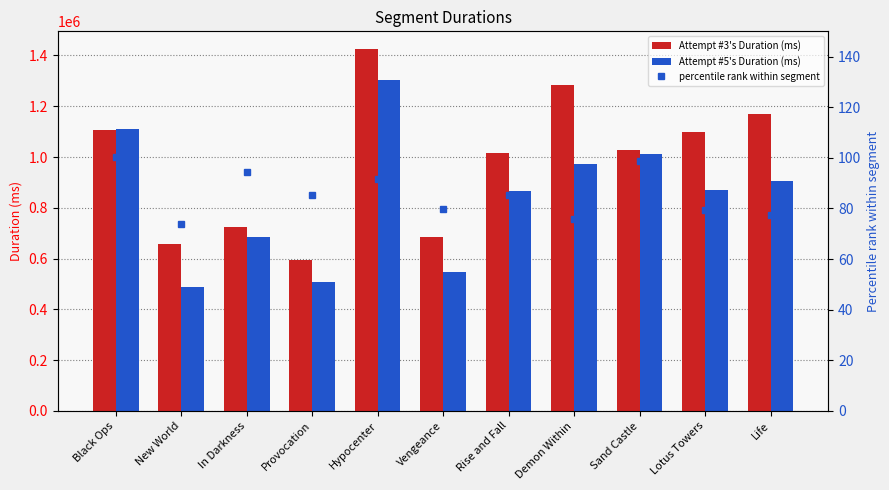

How many data points does each series have?

11